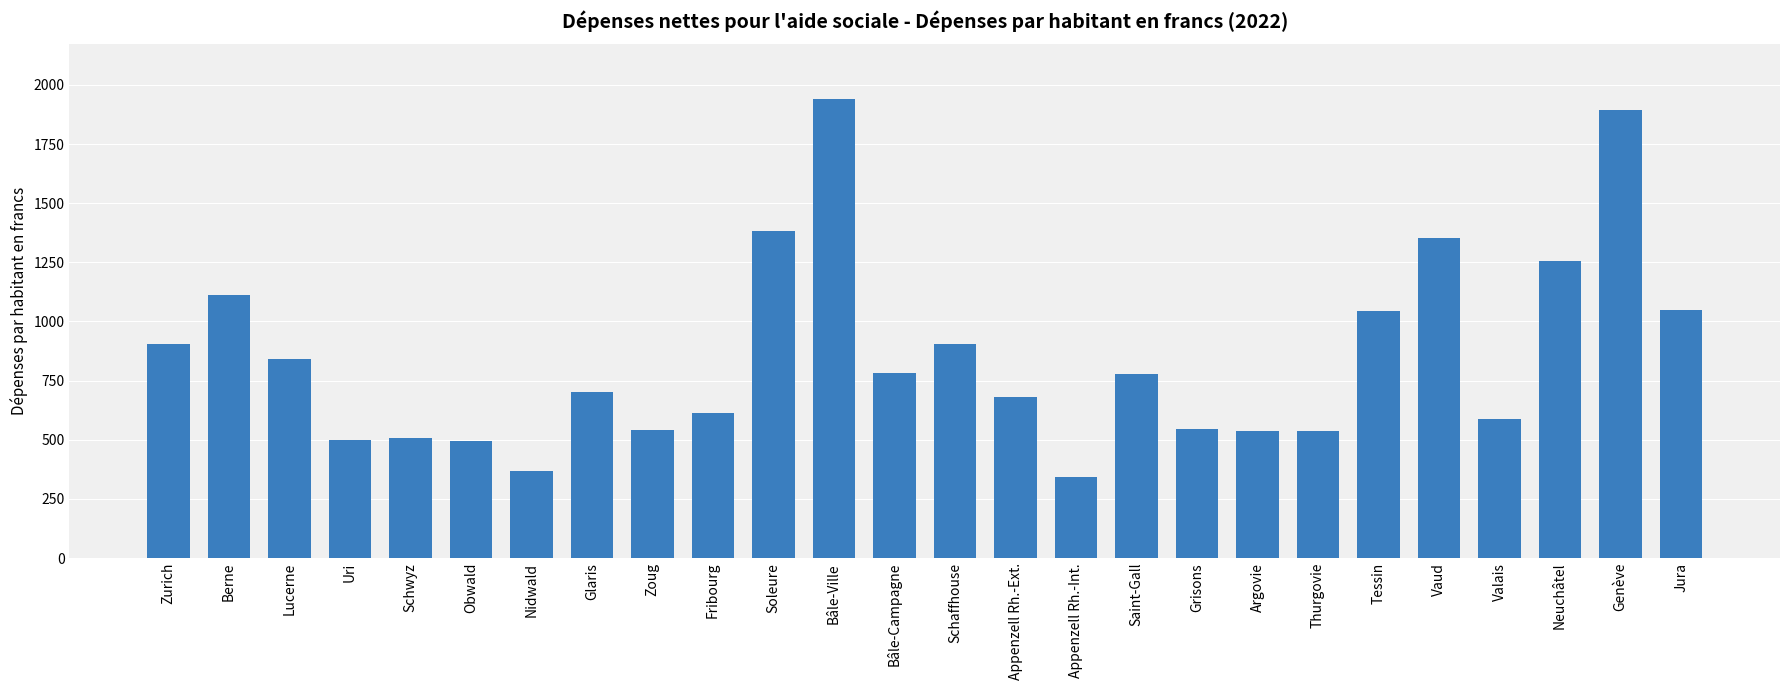

Approximately how many times larger is the value at Argovie compared to Bâle-Ville?

0.3